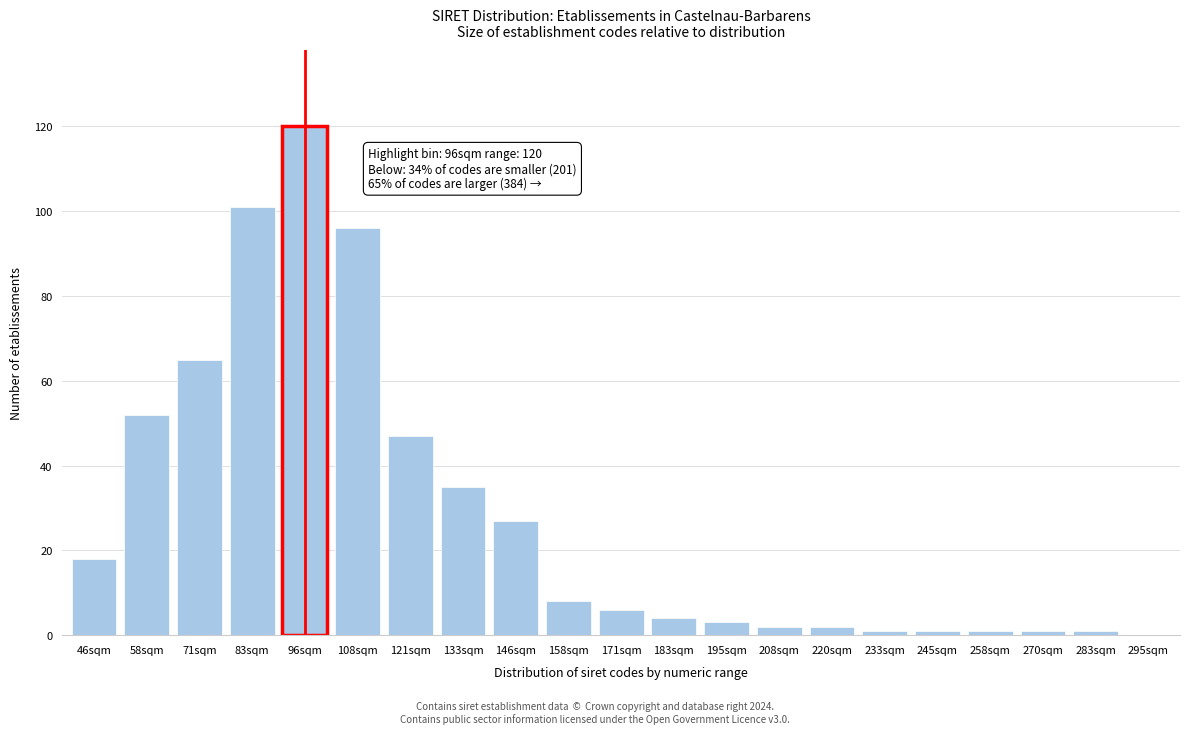

Reading left to right, list all the values displayed in this chart.

46sqm=18	58sqm=52	71sqm=65	83sqm=101	96sqm=120	108sqm=96	121sqm=47	133sqm=35	146sqm=27	158sqm=8	171sqm=6	183sqm=4	195sqm=3	208sqm=2	220sqm=2	233sqm=1	245sqm=1	258sqm=1	270sqm=1	283sqm=1	295sqm=0